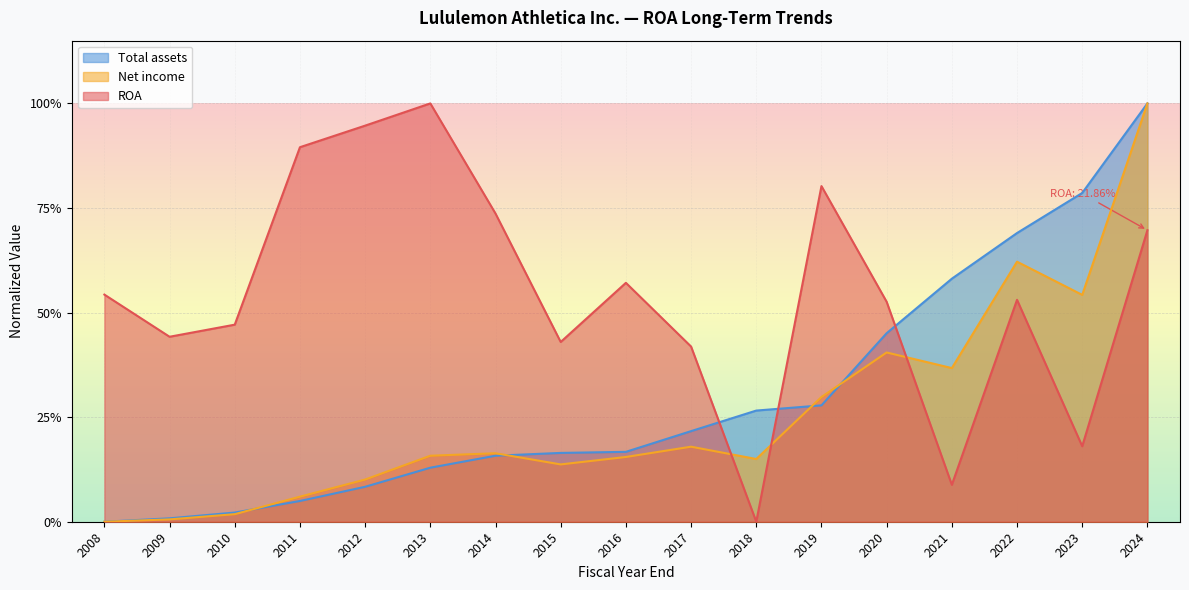

Is it true that Net income equals 0.1 at 2018?

True